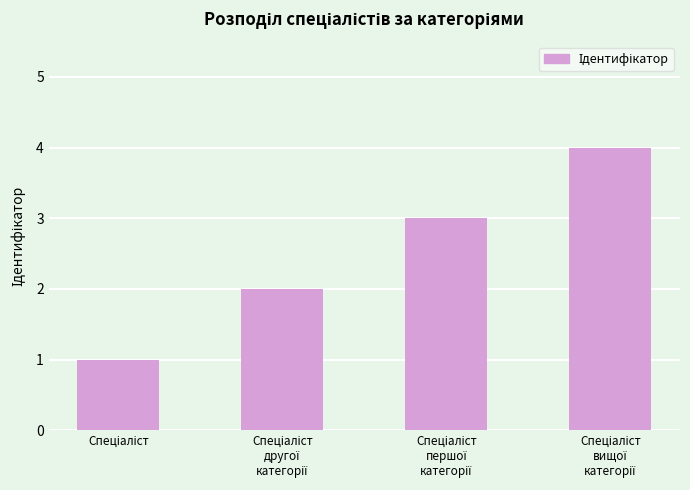

What is the maximum value shown in the chart?

4